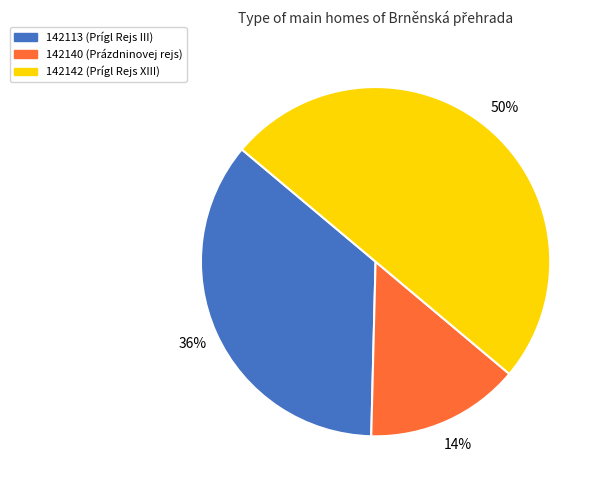

Which category has the smallest portion of the pie?

142140